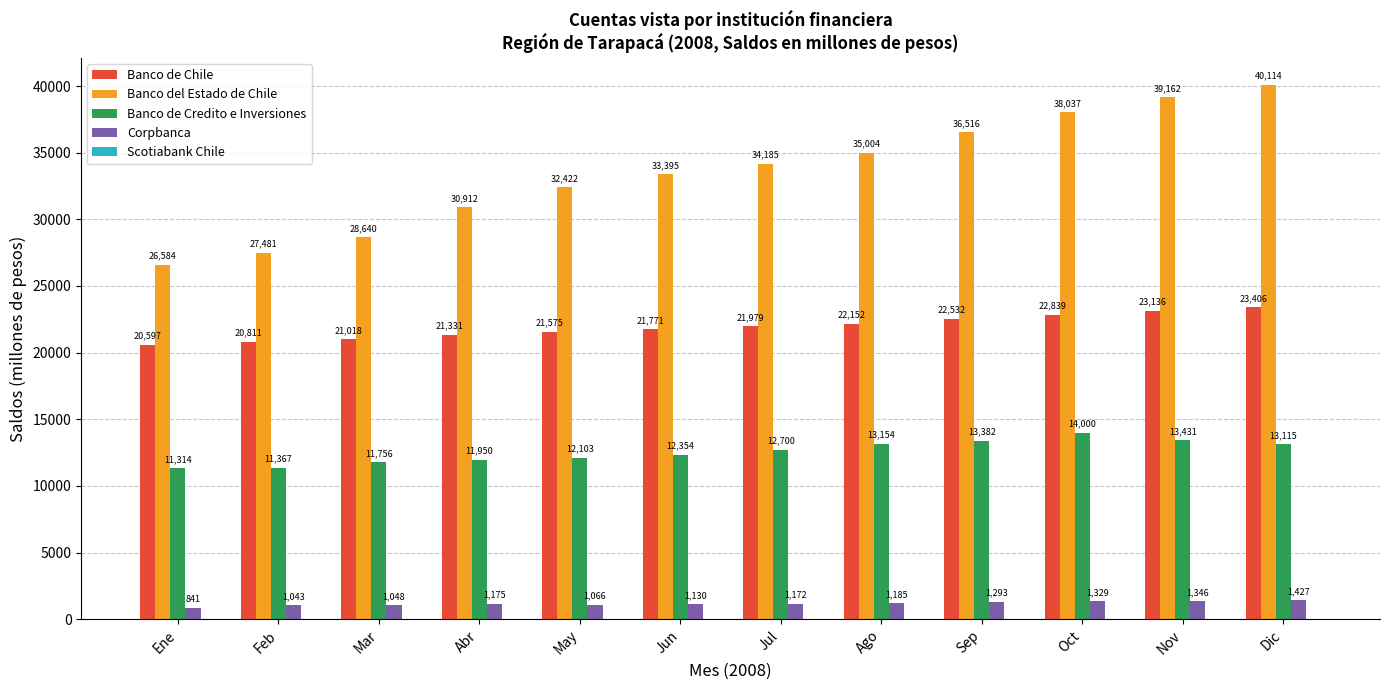

Is it true that Banco de Credito e Inversiones equals 13154 at Ago?

True